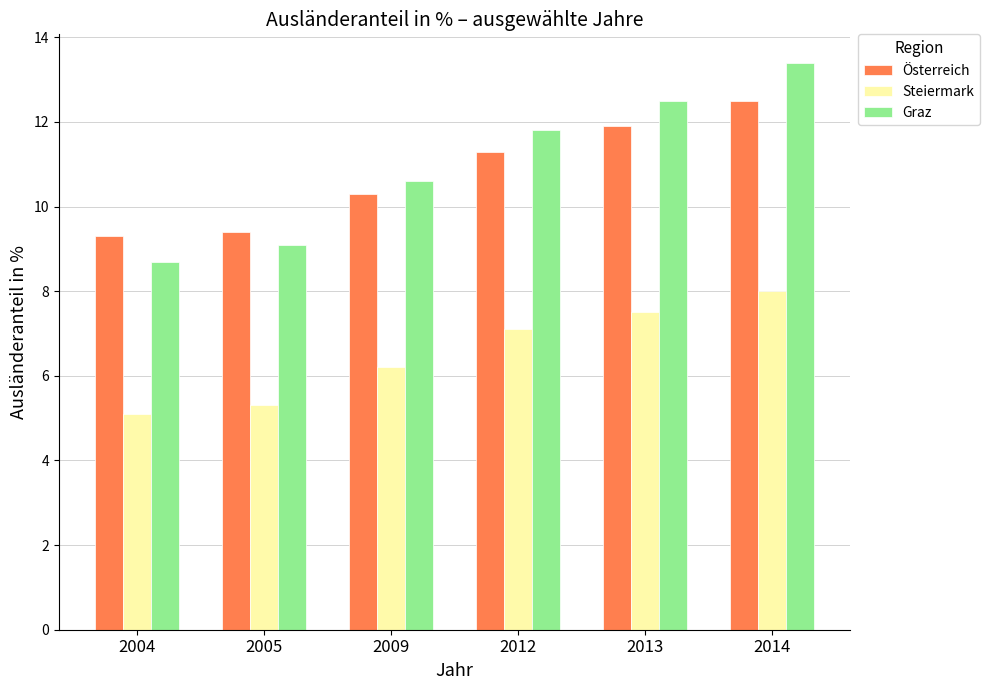

How many values in the Graz series are below 11?

3